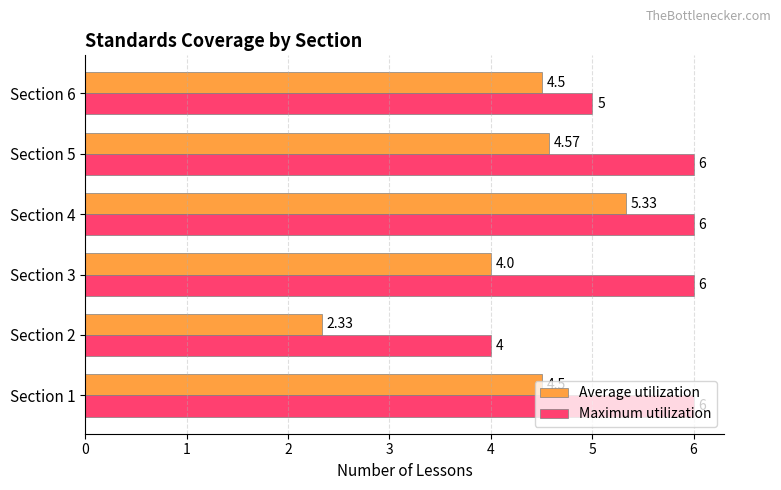

Which series has the largest total across all categories?

Maximum utilization